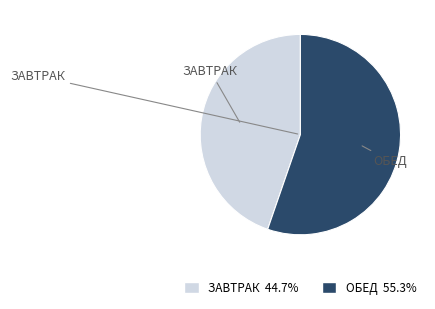

Is there any slice that represents more than half of the pie?

Yes